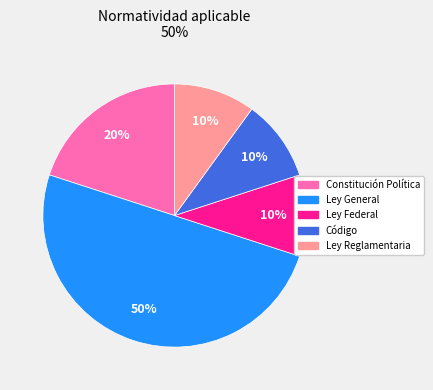

Does Ley Reglamentaria represent more than half of the total?

No